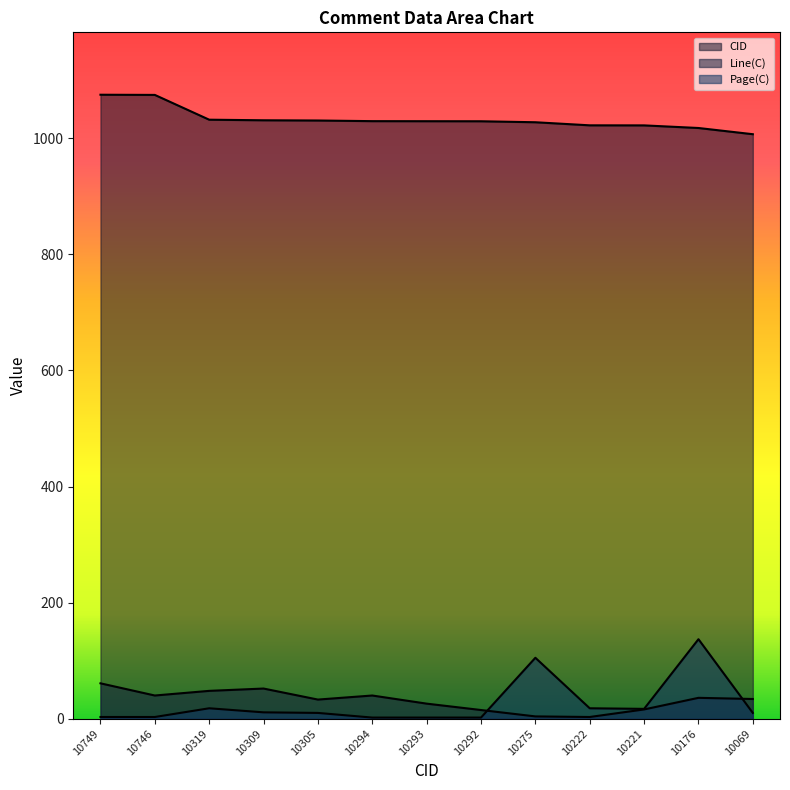

How many lines are shown in the chart?

3